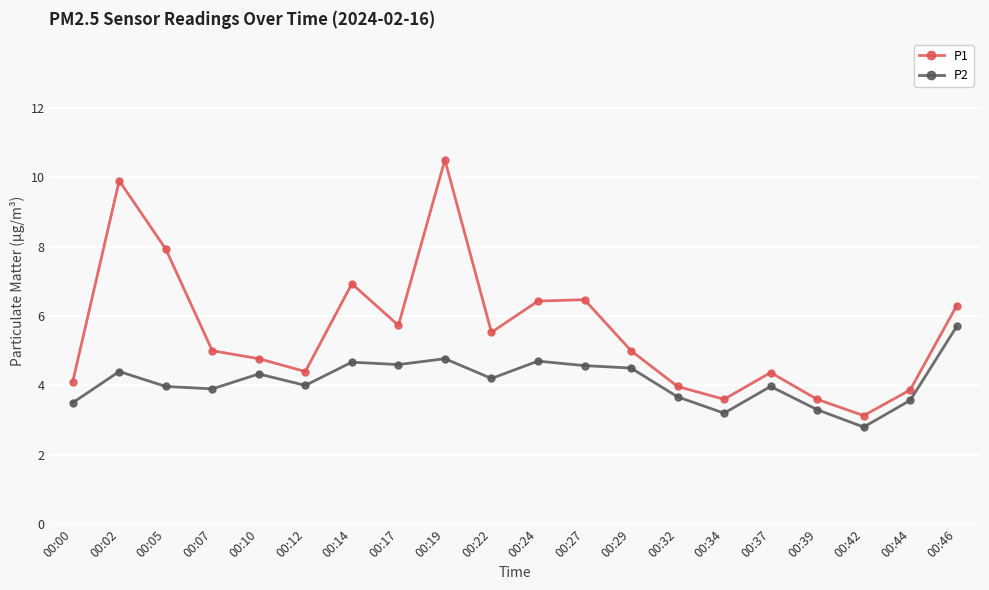

True or false: P1 has a value of 1.5 at 00:10.

False